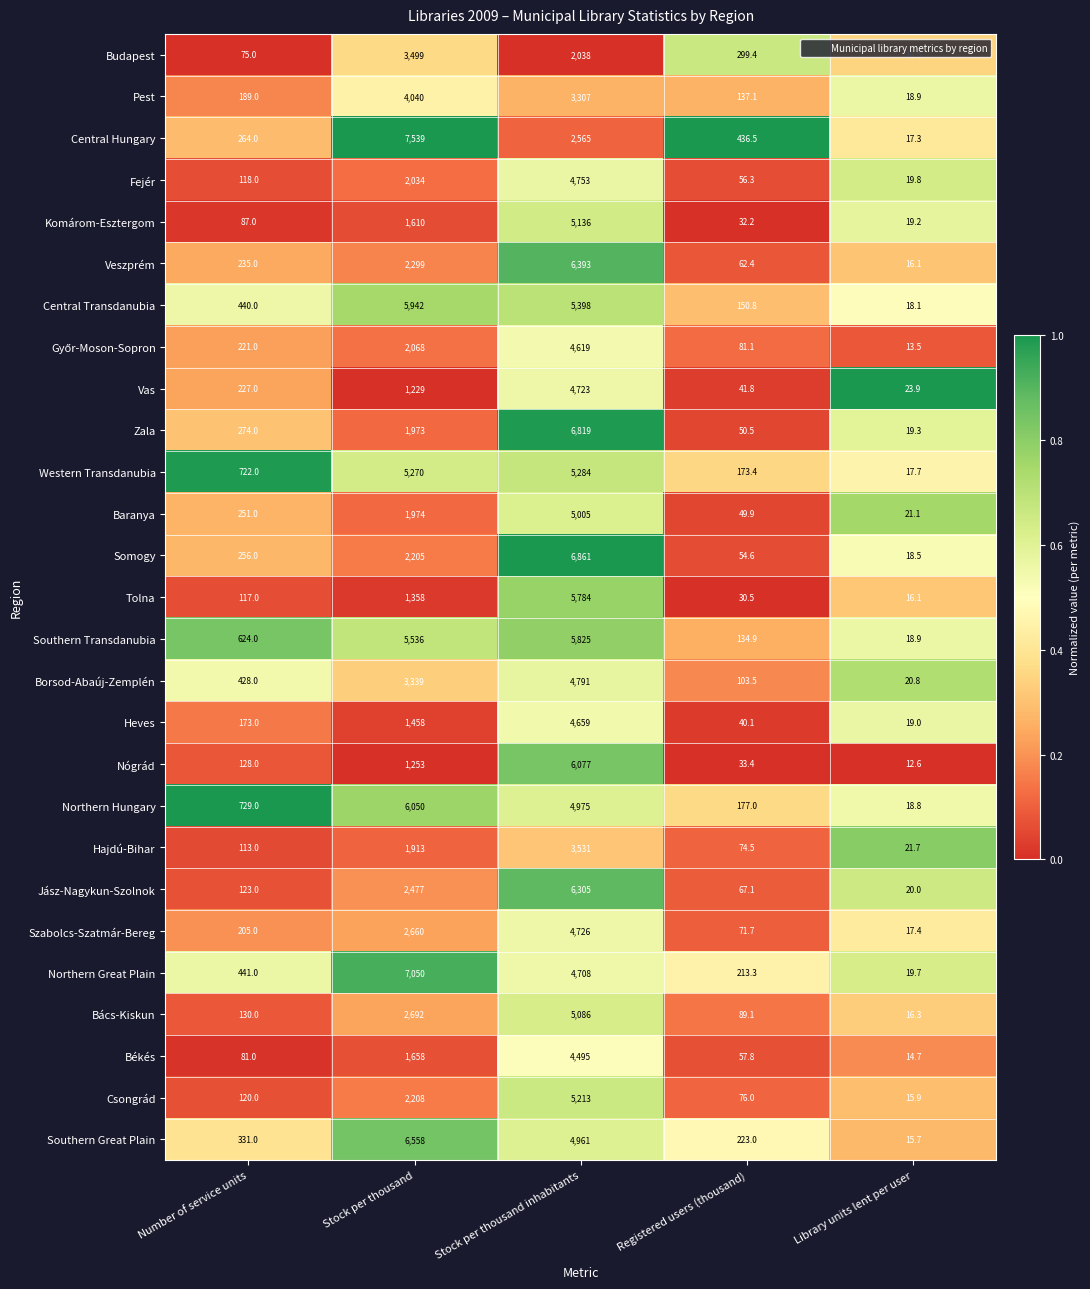

What is the difference between the Central Hungary values at Stock per thousand and Number of service units?

7275.0